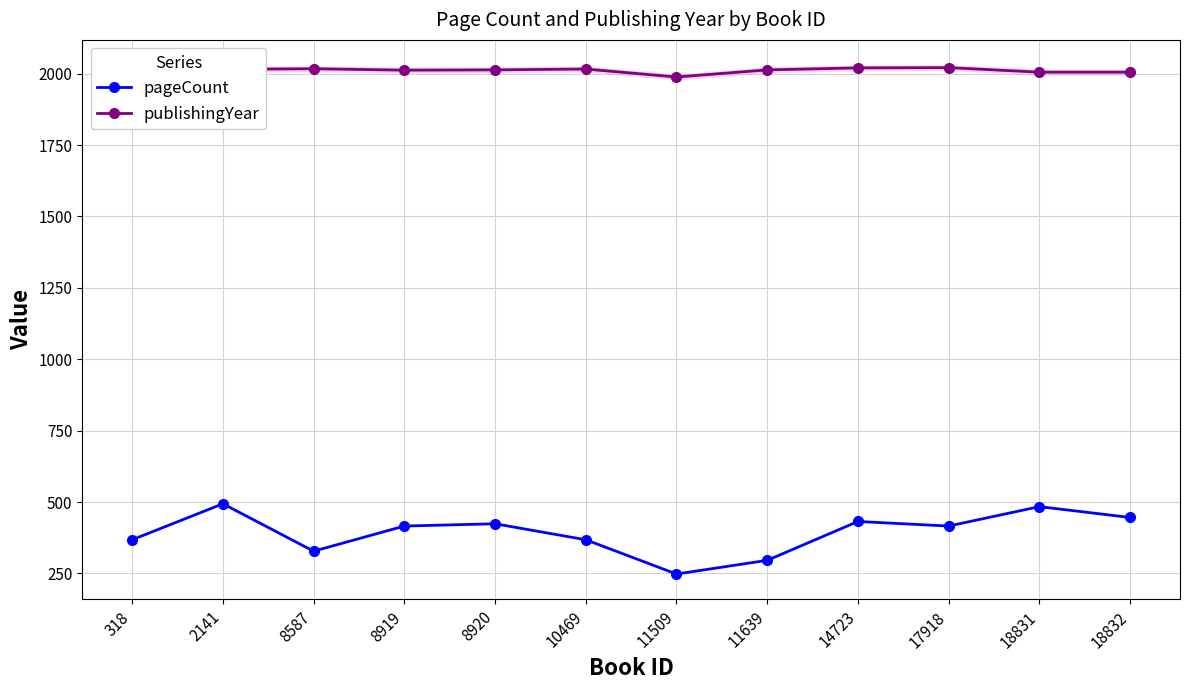

True or false: publishingYear and pageCount cross at least once.

False